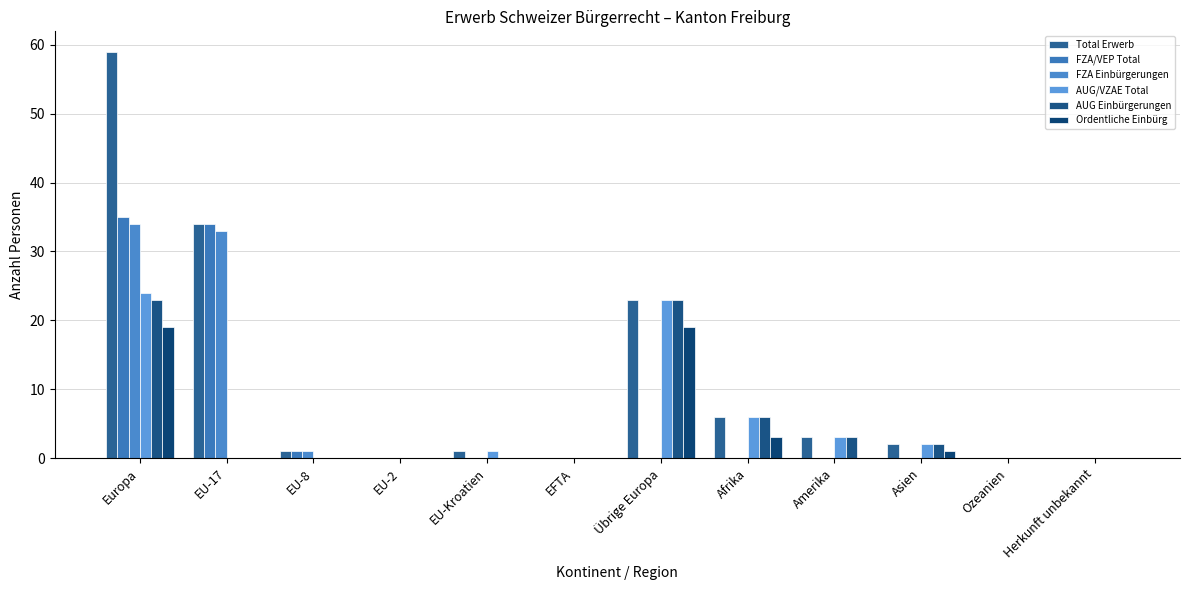

What is the maximum value shown in the chart?

59